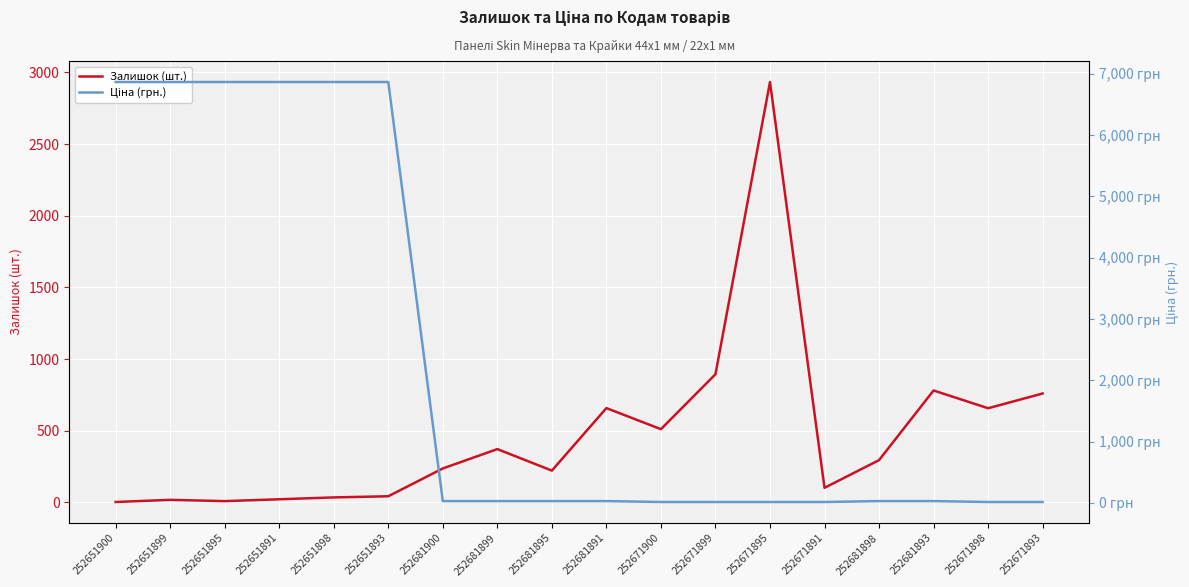

Reading left to right, transcribe all the data shown in this chart.

Залишок (шт.): 3.0	18.0	9.0	22.0	35.0	43.0	237.0	372.0	222.0	658.0	511.0	894.0	2933.0	102.0	295.0	781.0	657.0	760.0
Ціна (грн.): 6868.4	6868.4	6868.4	6868.4	6868.4	6868.4	28.9	28.9	28.9	28.9	14.4	14.4	14.4	14.4	28.9	28.9	14.4	14.4